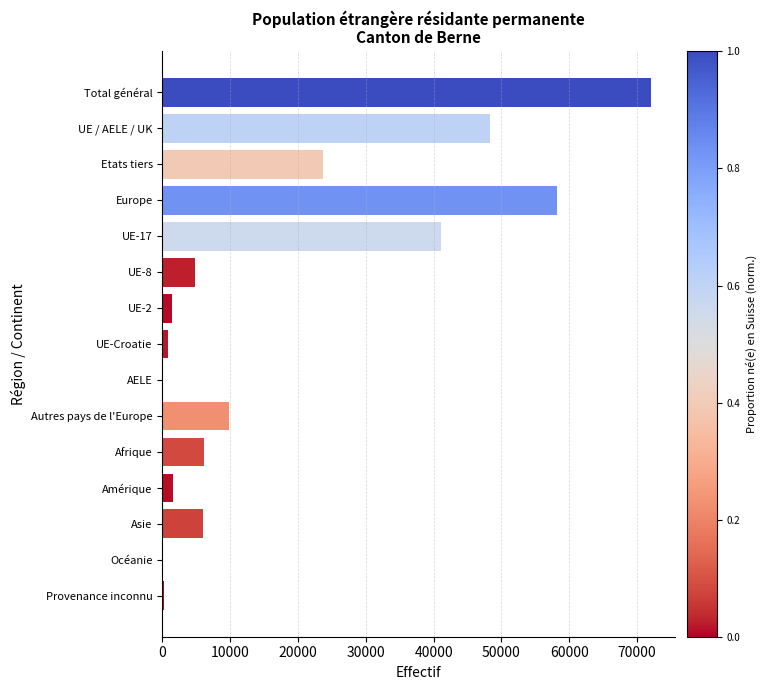

Where is the data nearest to the value 36028?

UE-17